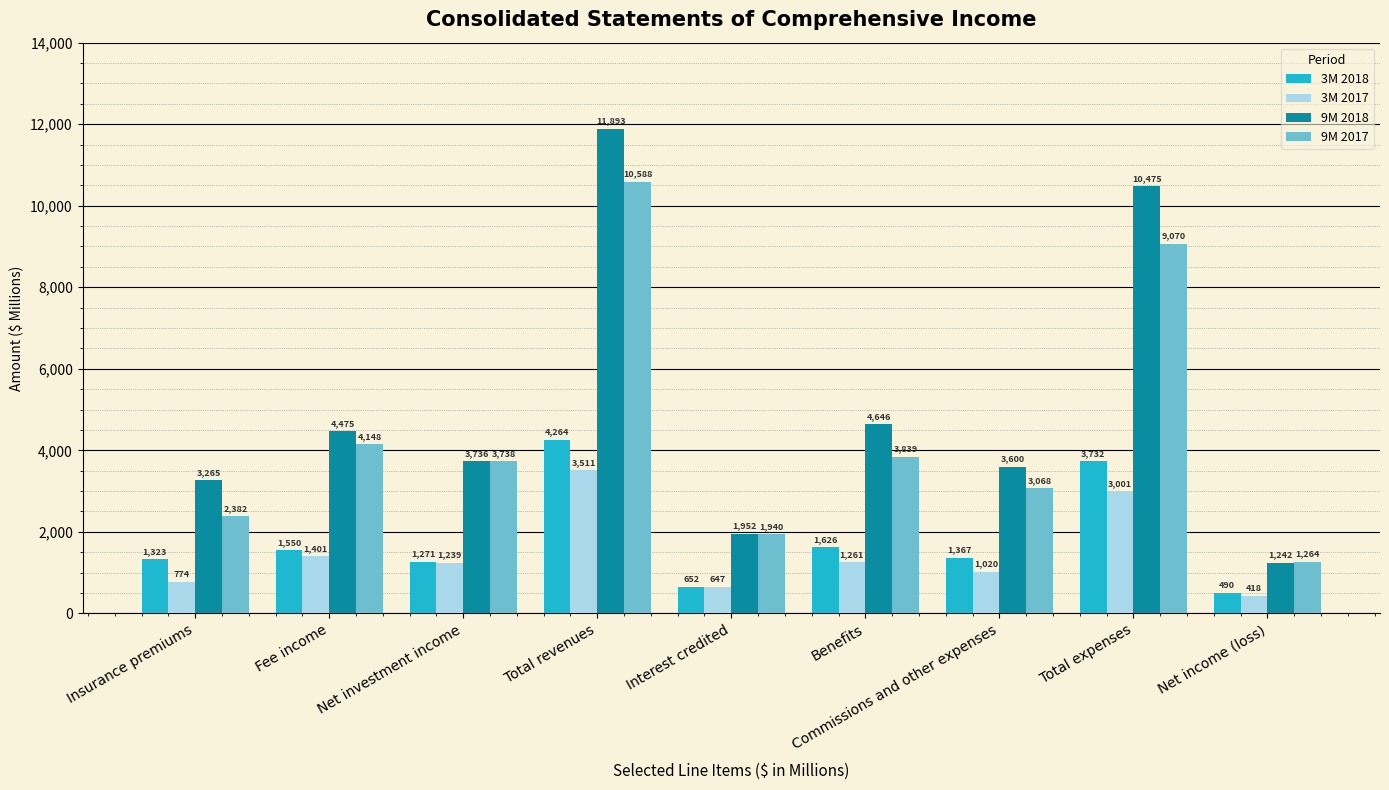

Which series has the largest total across all categories?

9M 2018